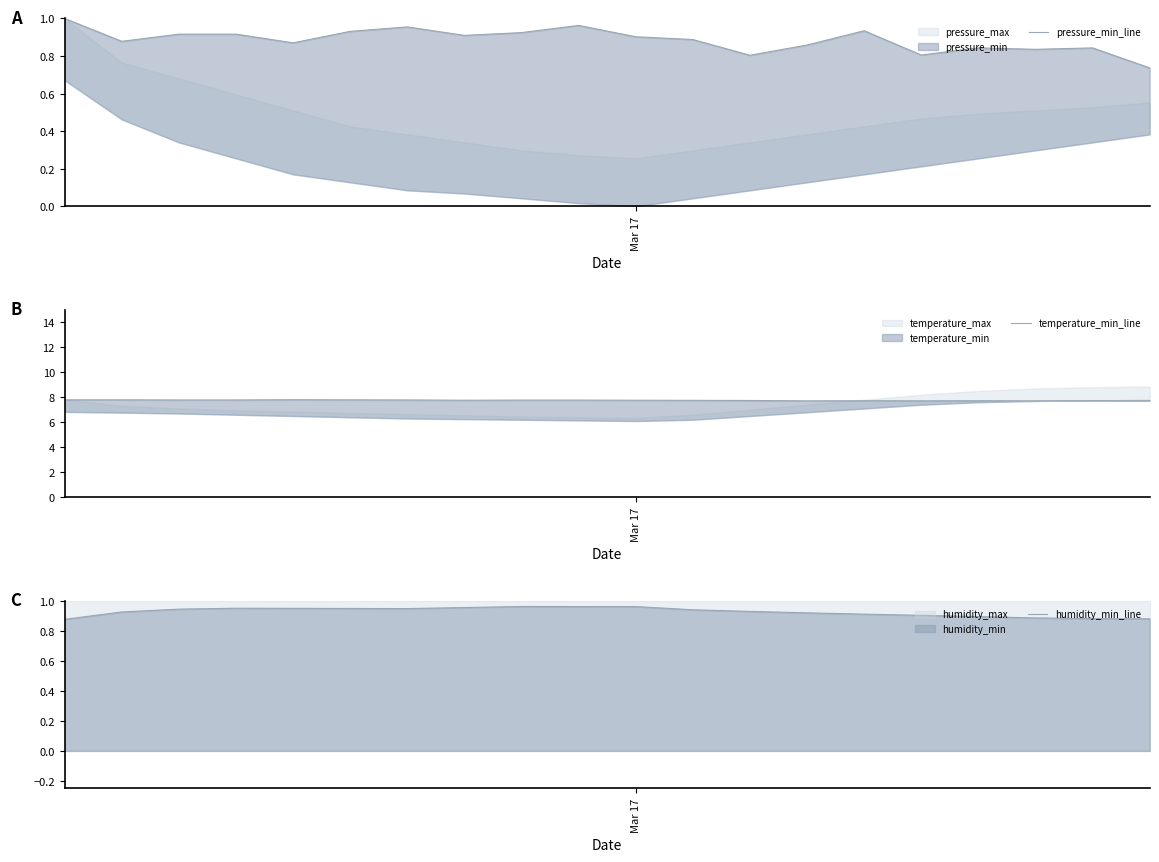

Between 2 and 19, which series saw the biggest shift?

pressure_min_line